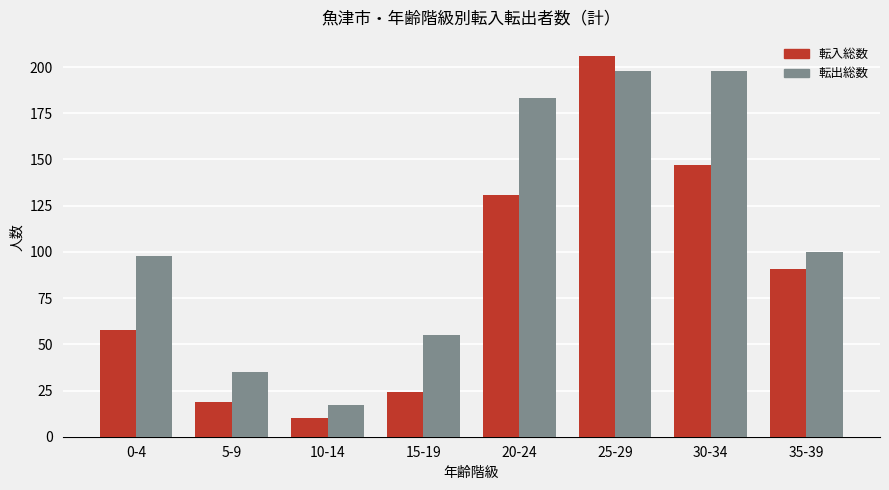

Read the 転入総数 value at 0-4.

58